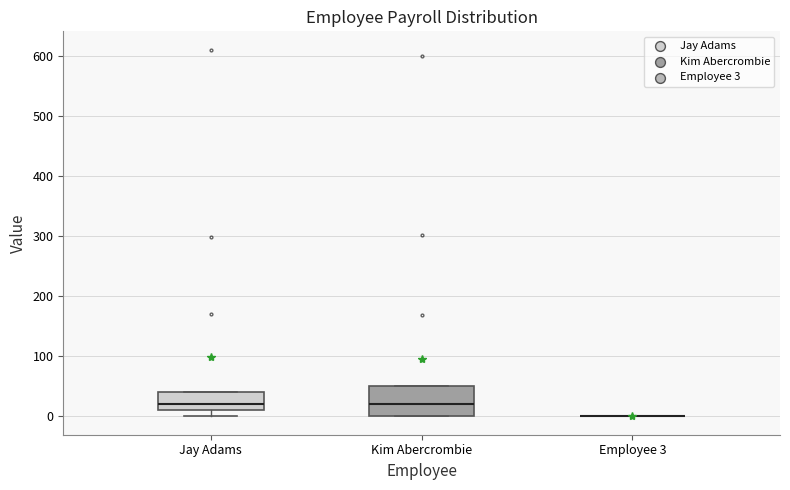

Which box is the tallest, from its lower edge to its upper edge?

Kim Abercrombie